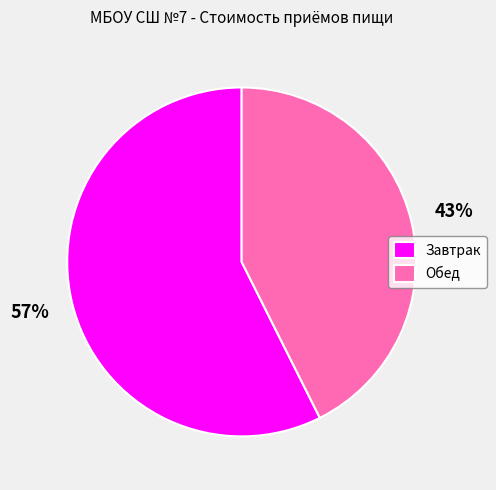

To the nearest percent, what is the average slice percentage?

50%